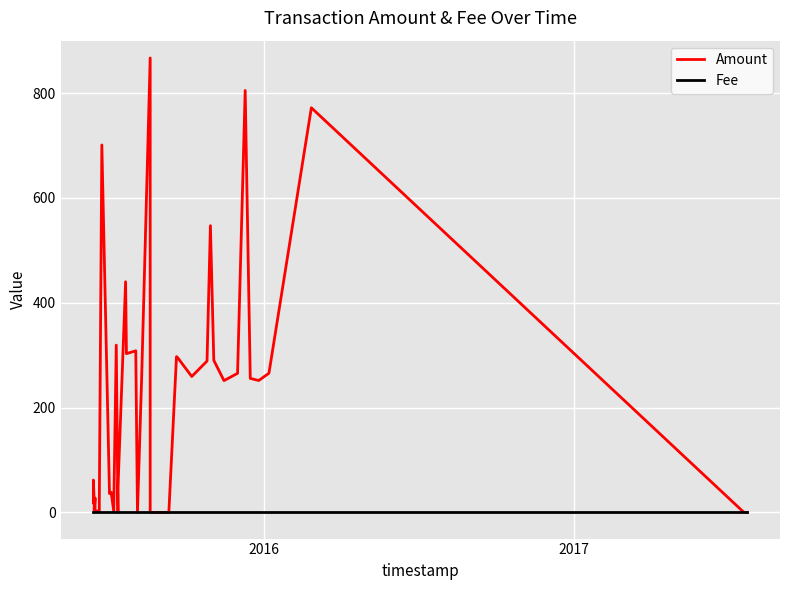

After their last crossing, which series has the higher values: Fee or Amount?

Fee